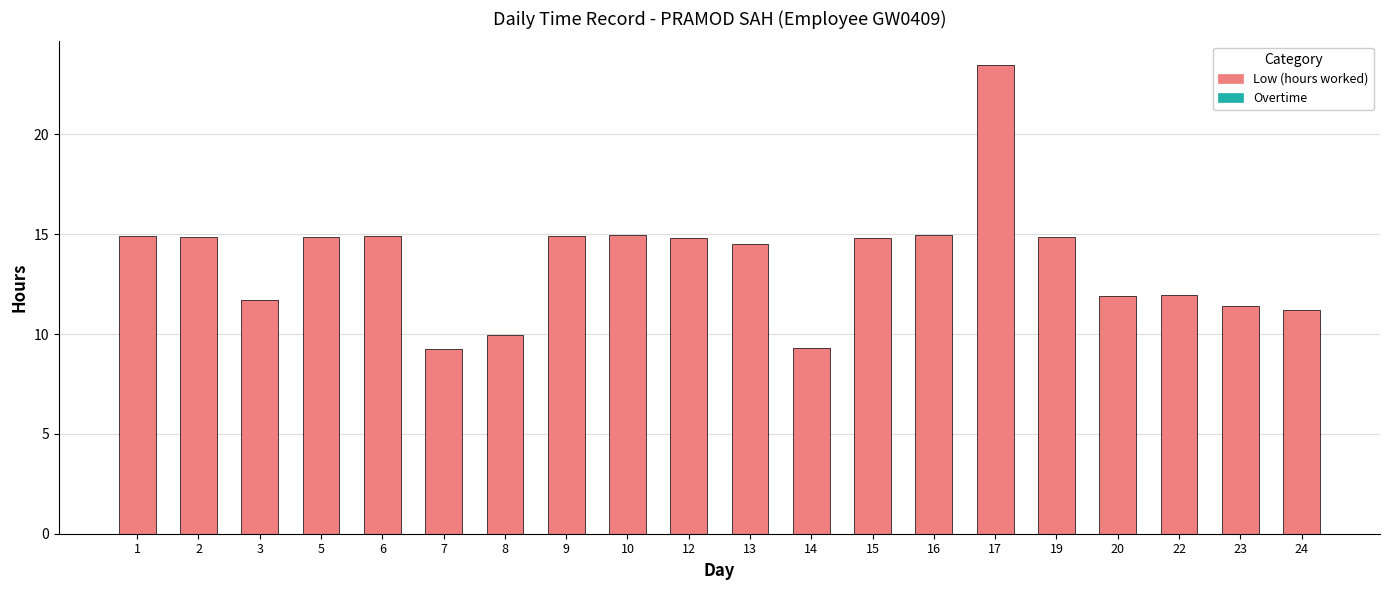

What is the value of the 8th bar from the left?

14.9